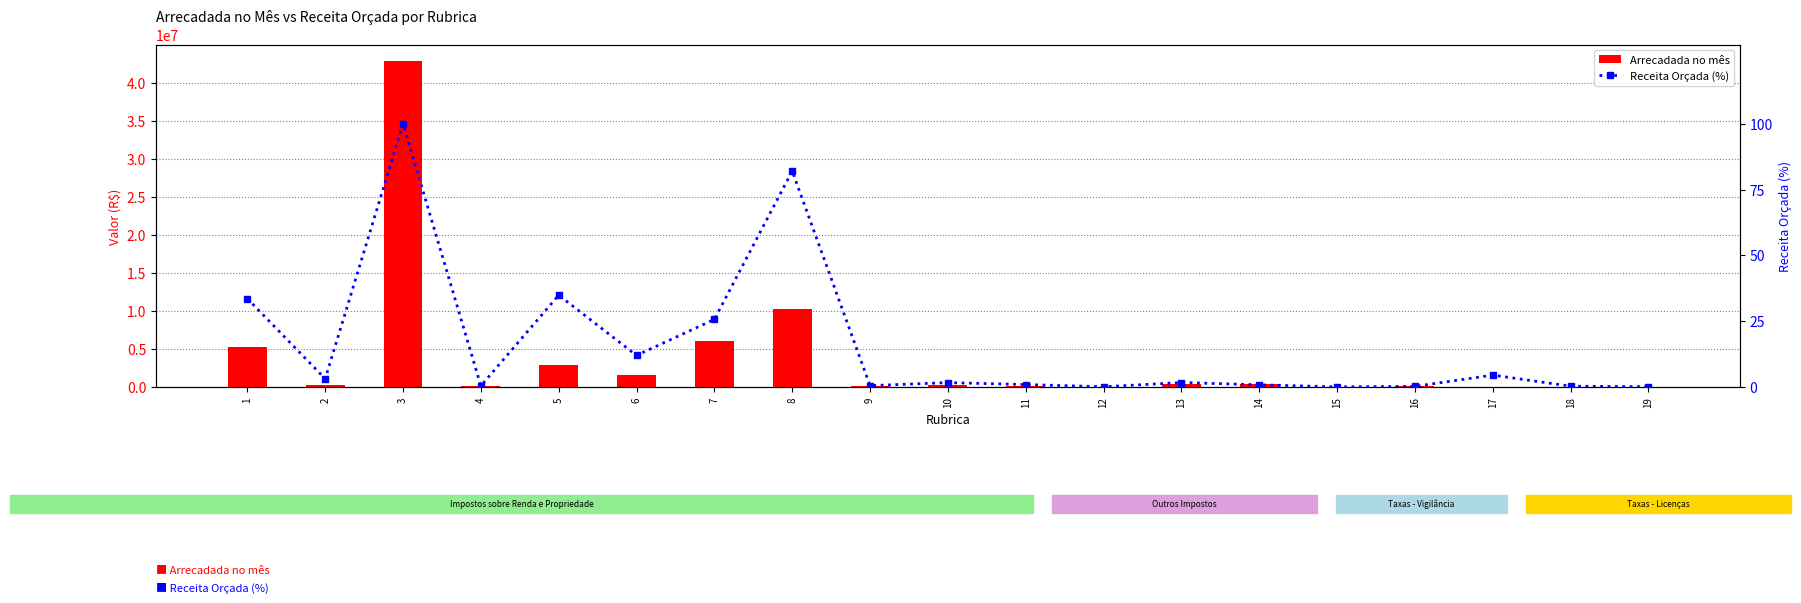

What is the sum of the Arrecadada no mês values at 13 and 5?

3249130.5